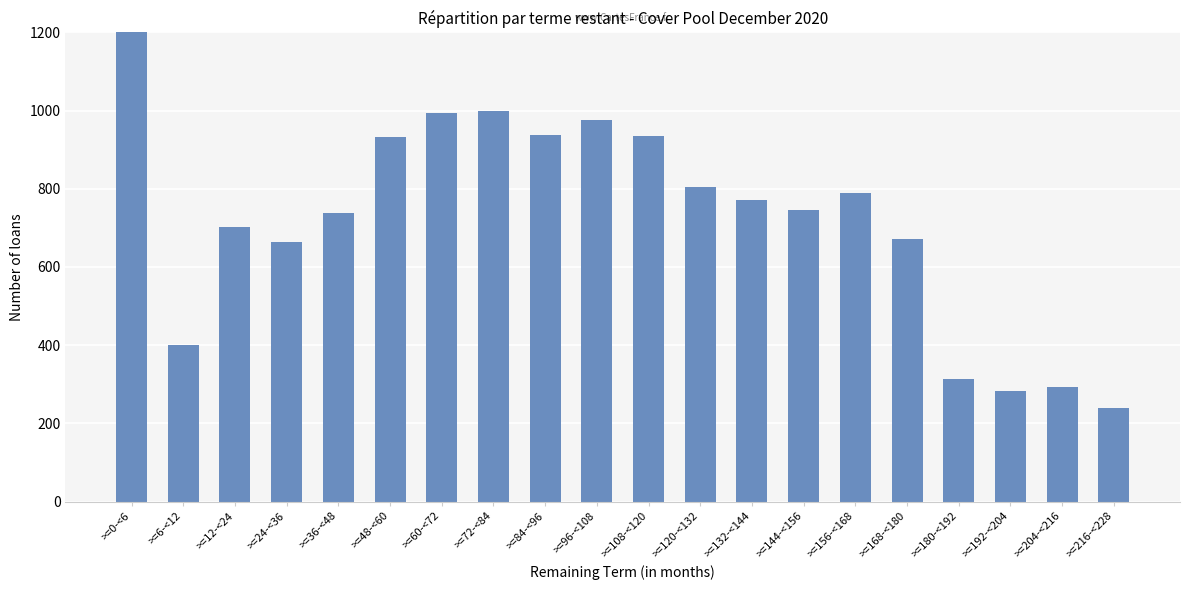

List the labels in order of value, smallest first.

>=216-<228, >=192-<204, >=204-<216, >=180-<192, >=6-<12, >=24-<36, >=168-<180, >=12-<24, >=36-<48, >=144-<156, >=132-<144, >=156-<168, >=120-<132, >=48-<60, >=108-<120, >=84-<96, >=96-<108, >=60-<72, >=72-<84, >=0-<6